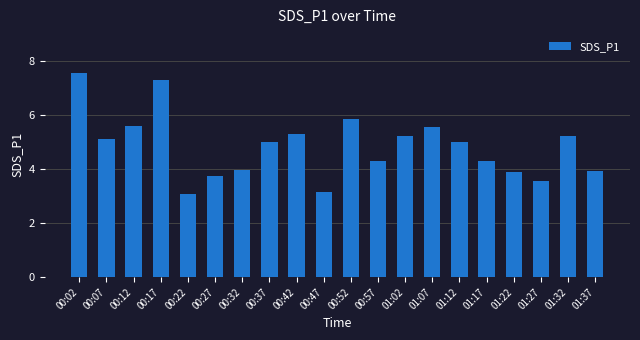

The value at 01:07 is 5.6. True or false?

True